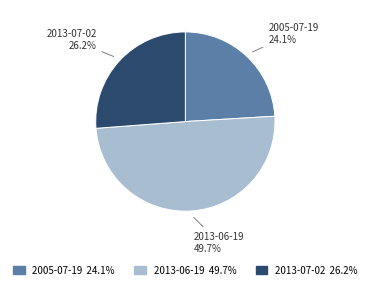

To the nearest percent, what is the average slice percentage?

33%